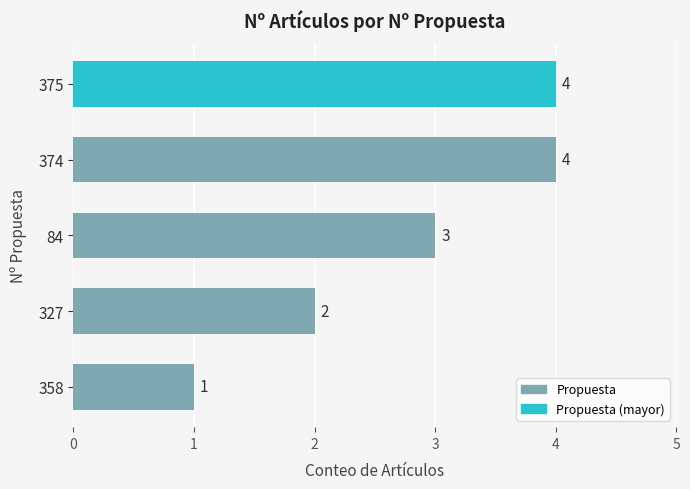

True or false: the data shows 5 at 84.

False